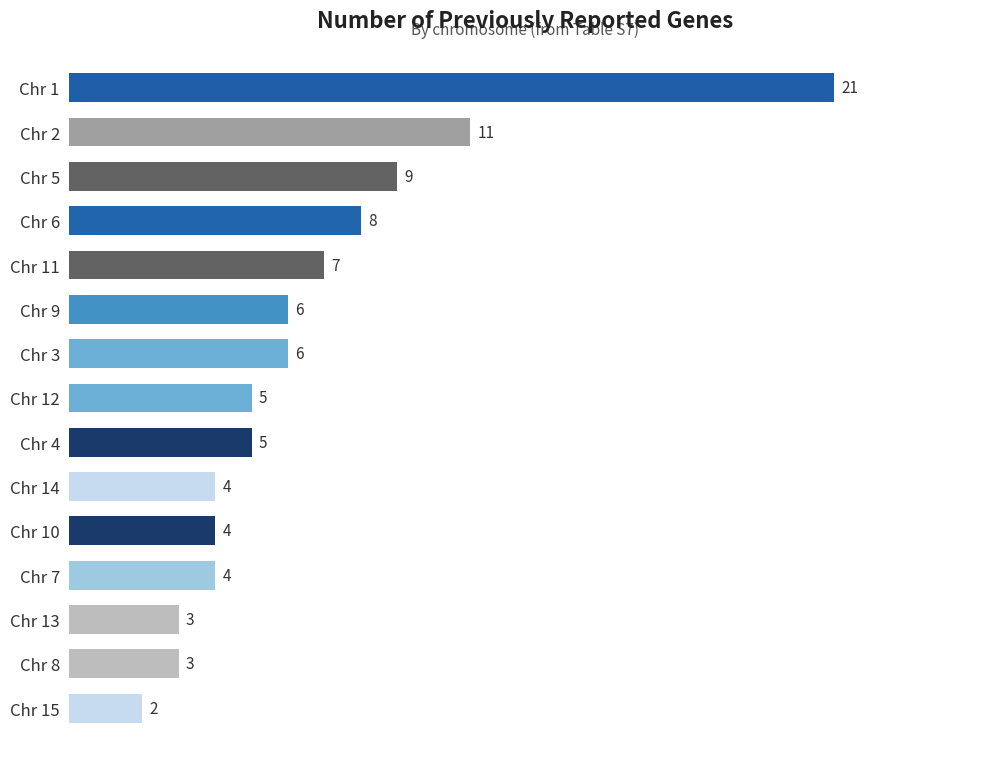

At which label is the value closest to 11?

Chr 2